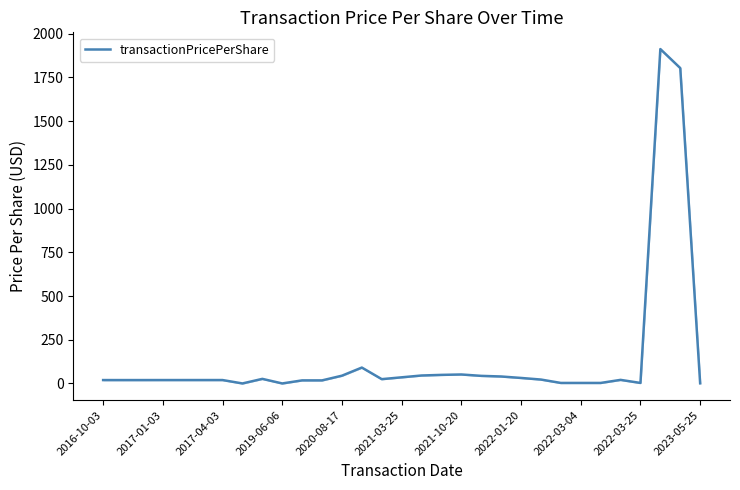

Reading left to right, list all the values displayed in this chart.

19.3	19.3	19.3	19.4	19.4	19.5	19.5	0.0	26.2	0.0	17.5	17.5	44.3	90.8	24.6	35.1	45.5	49.0	51.3	43.4	39.8	31.4	22.3	2.9	2.9	2.9	20.4	2.9	1912.4	1803.7	0.8